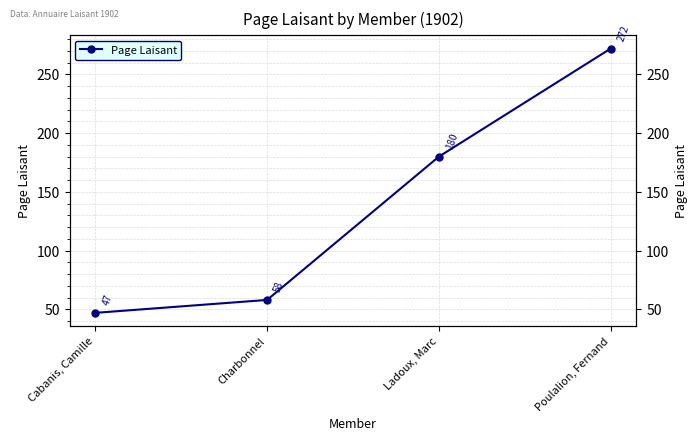

What is the ratio of the value at Poulalion, Fernand to the value at Charbonnel?

4.7